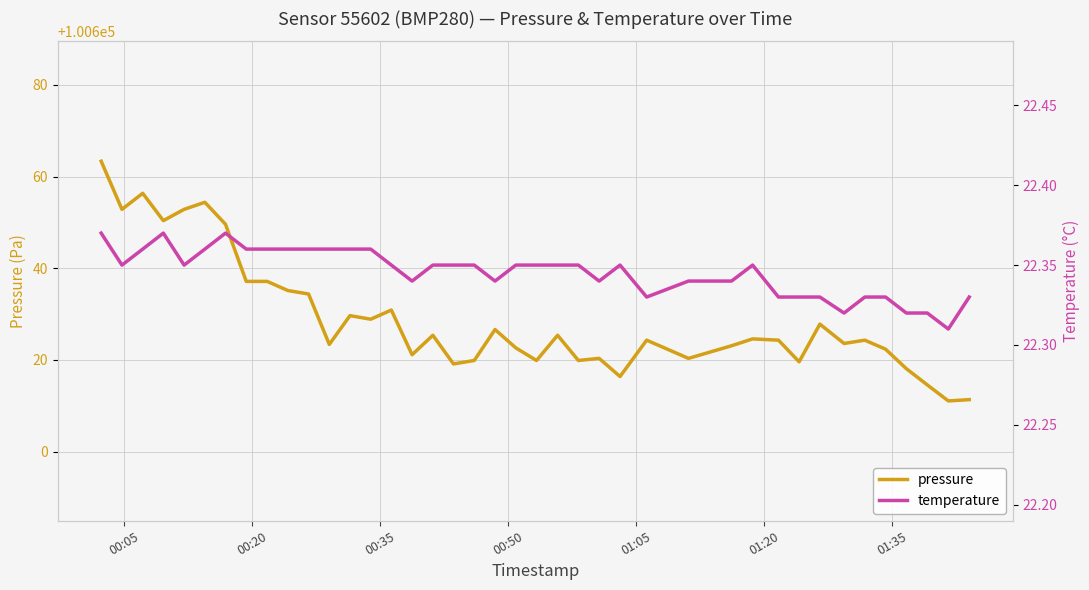

What is the maximum value for pressure?

100663.3